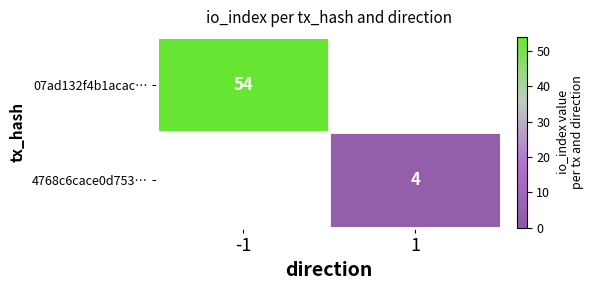

True or false: 07ad132f4b1acac… has a value of 54 at -1.

True